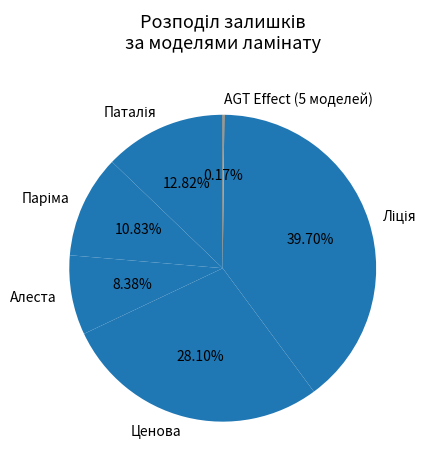

Is there a majority slice in this chart?

No